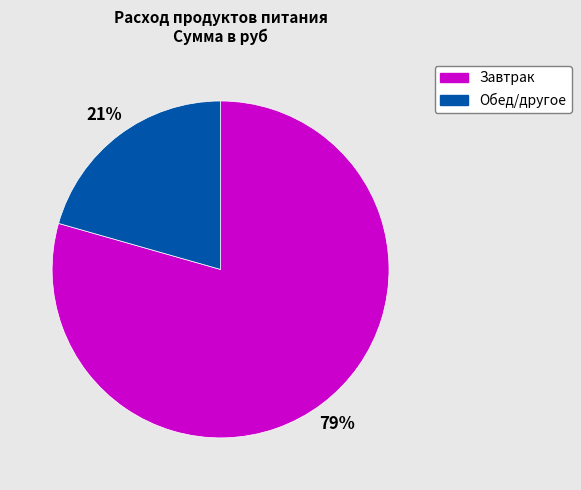

The Завтрак slice represents 79% of the pie. True or false?

True